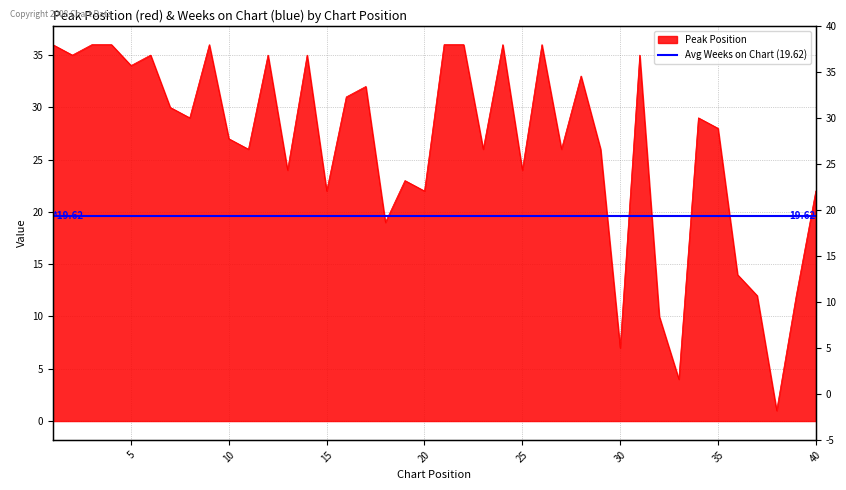

Which has a higher value, 31 or 22?

22